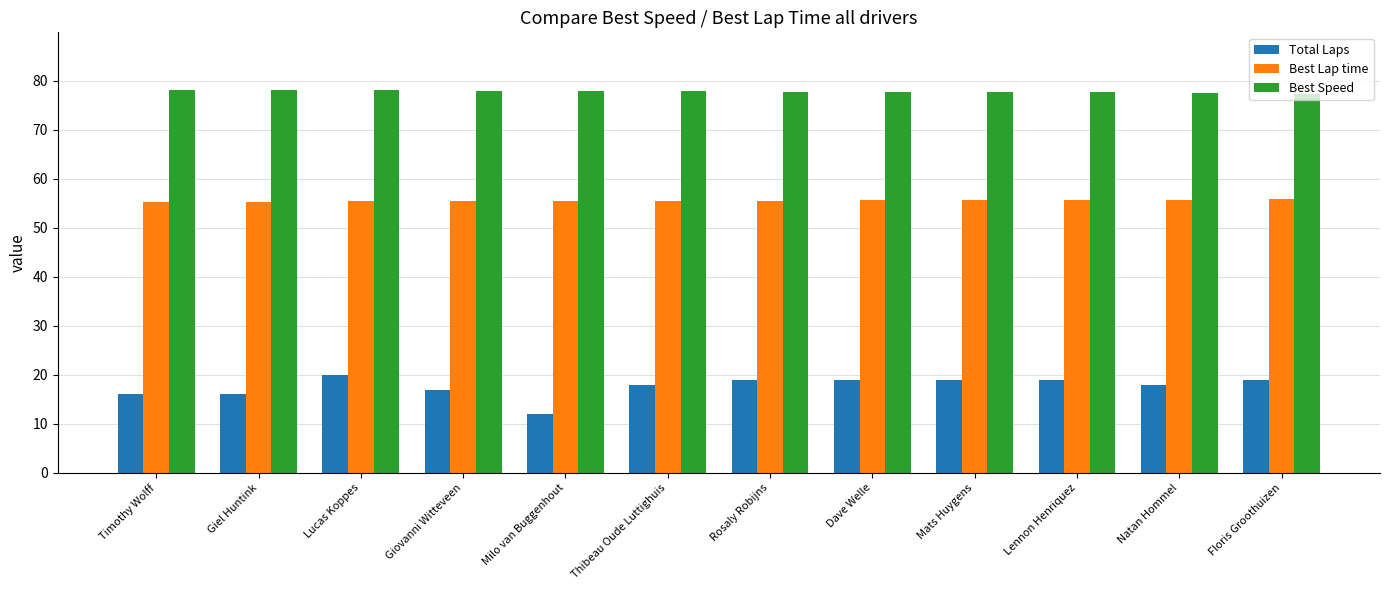

What are all the series names shown in the legend?

Total Laps, Best Lap time, Best Speed